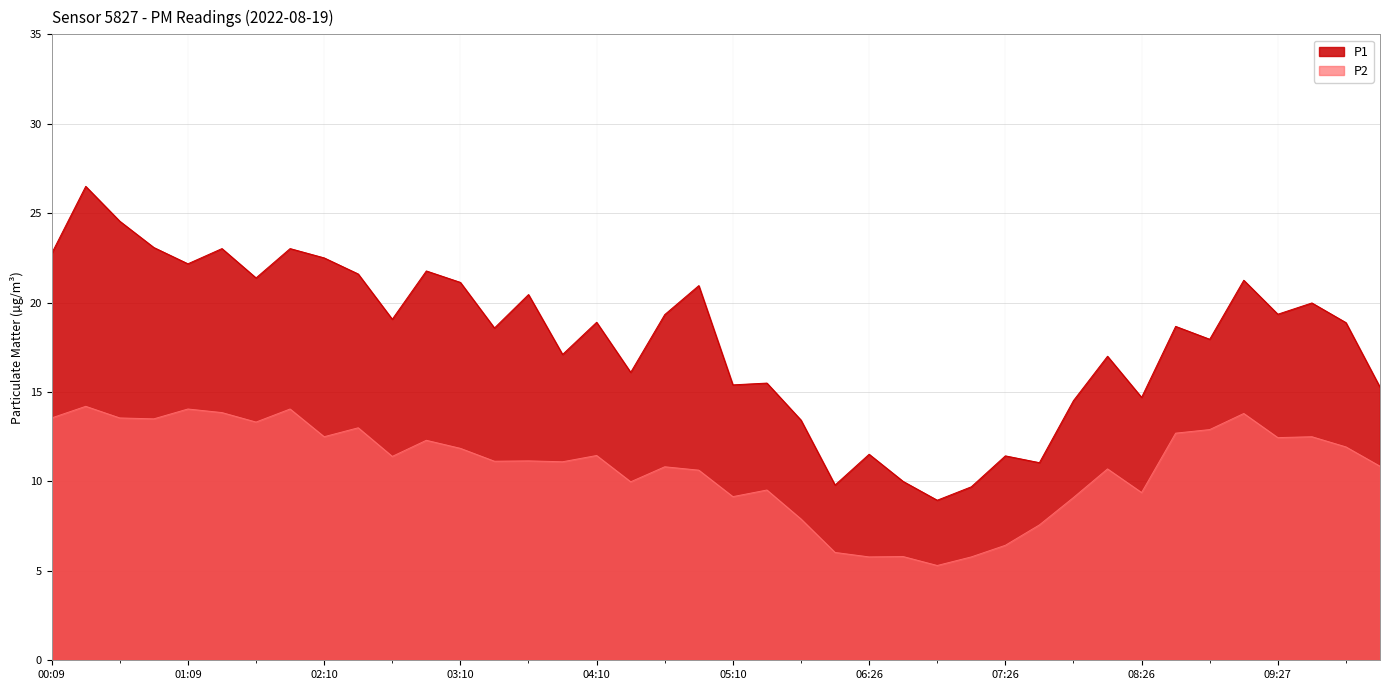

Does the chart have visible grid lines?

Yes